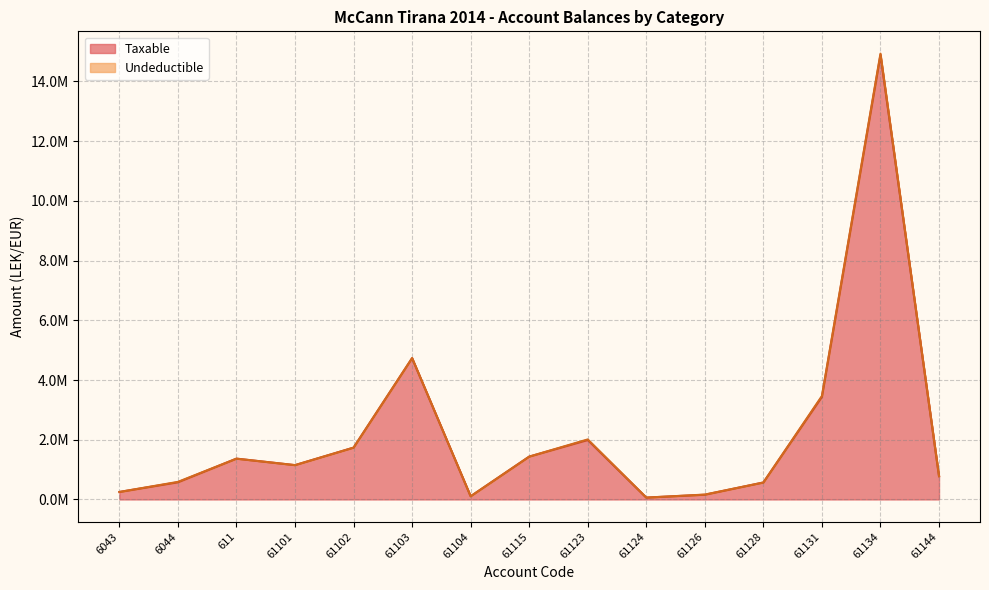

At which category does the chart reach its minimum across all series?

61124